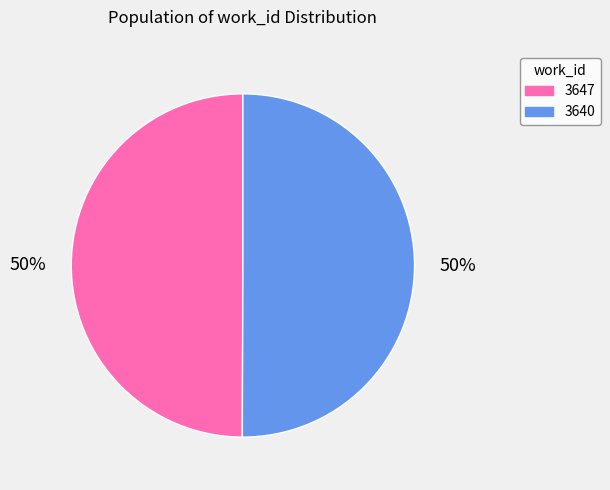

How many slices are in this pie chart?

2